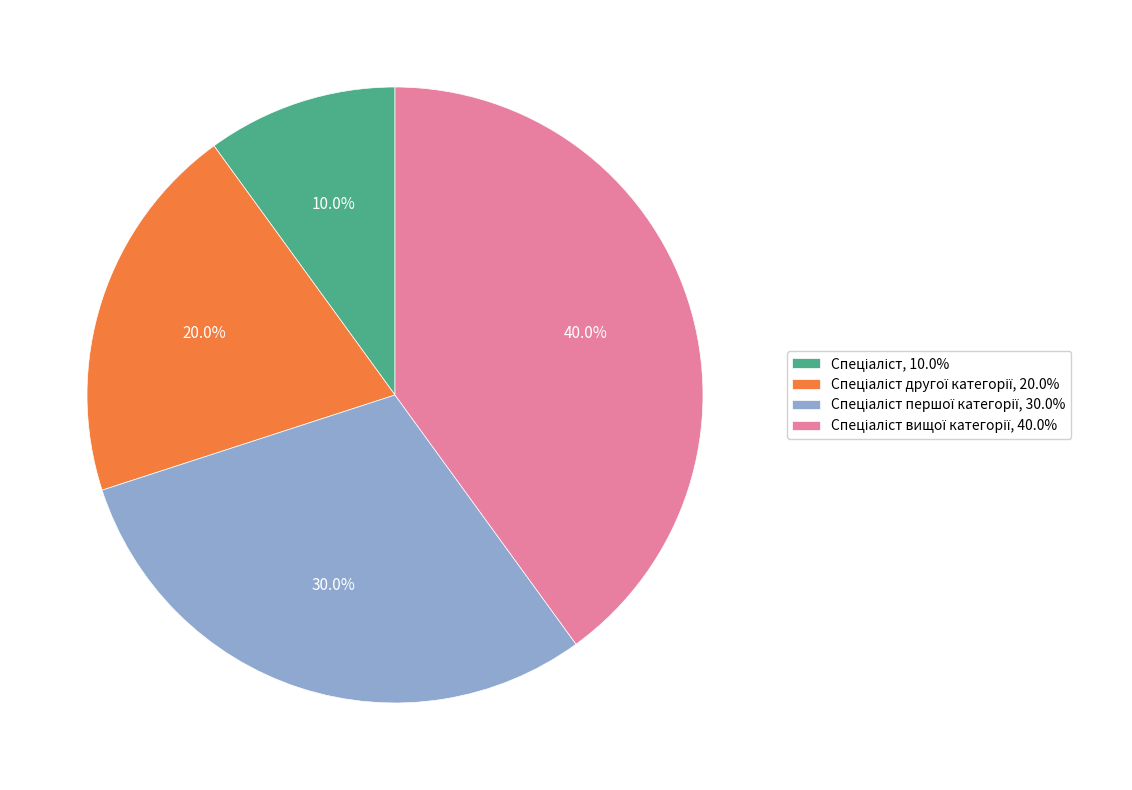

To the nearest percent, what is the difference between the largest and smallest slice percentages?

30%